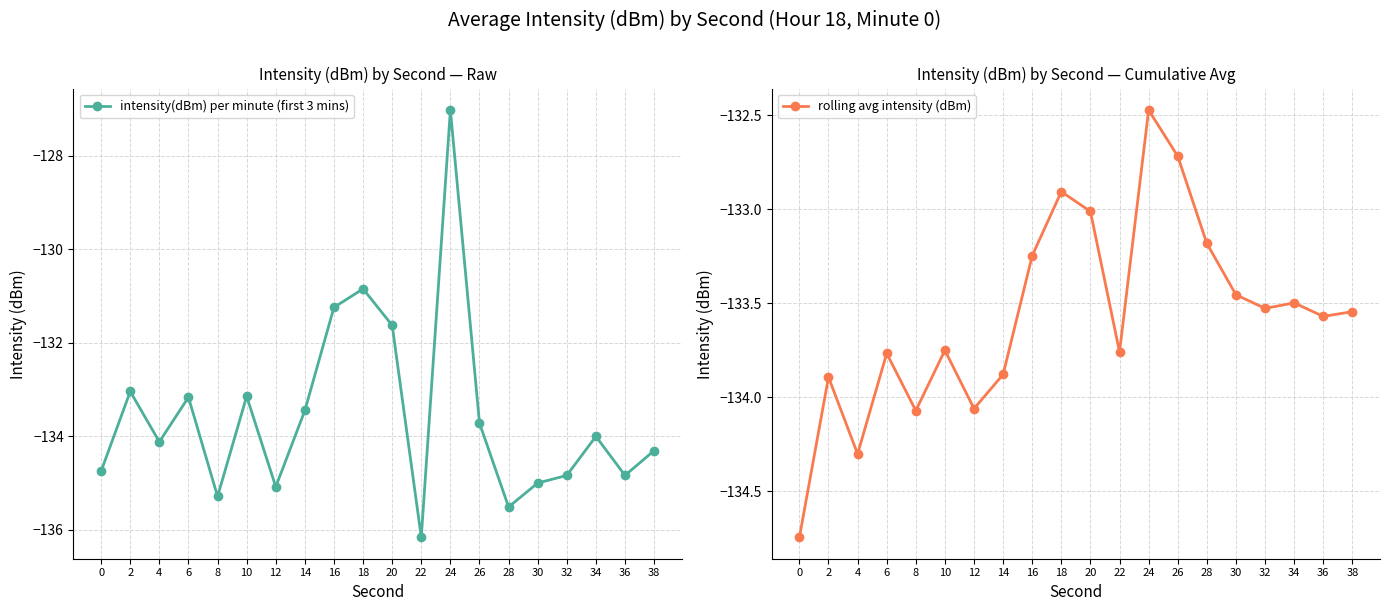

Where is intensity(dBm) per minute (first 3 mins) nearest to the value -131?

18